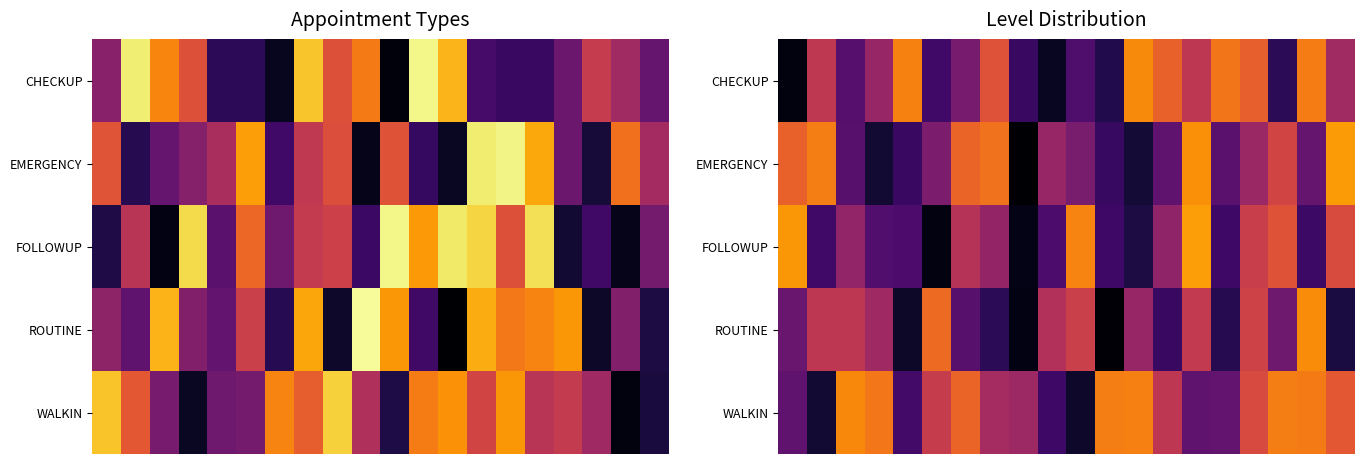

Between 16 and 10, which is larger?

16